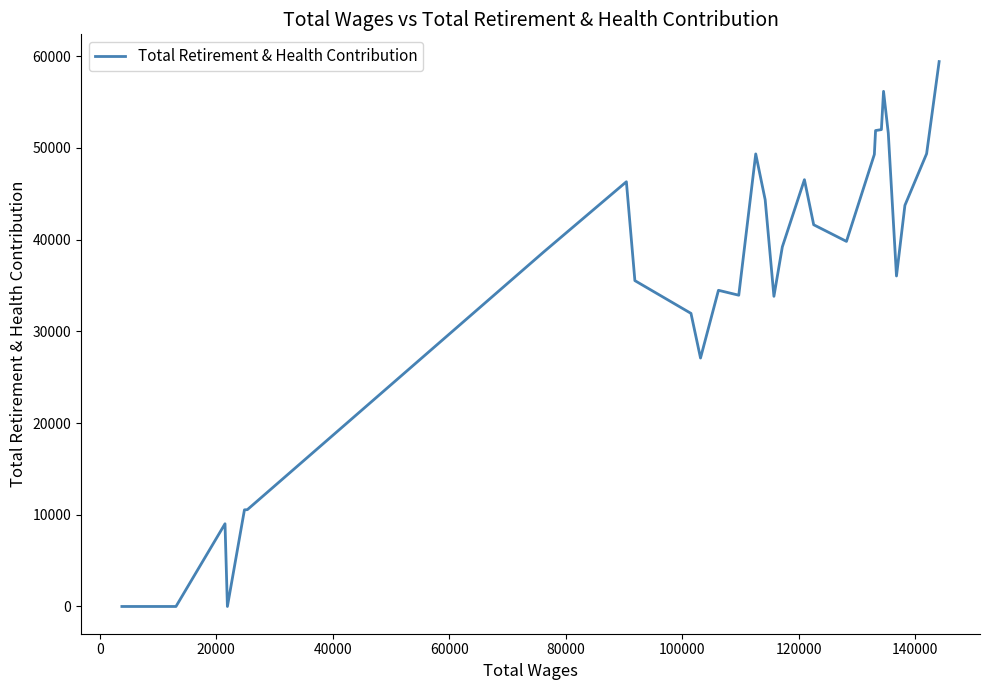

What is the difference between the maximum and minimum values?

59421